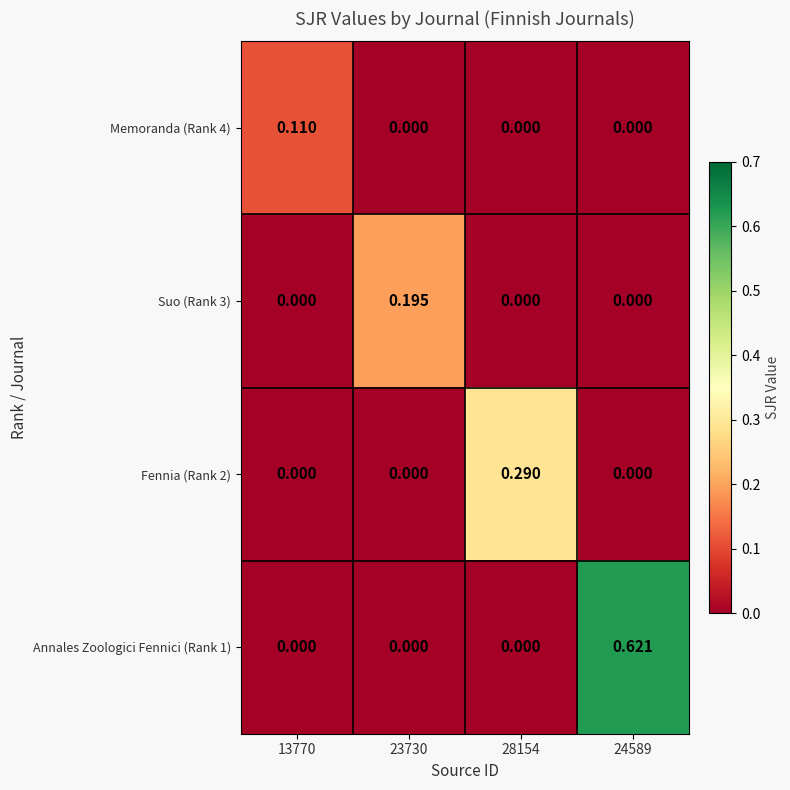

Is the value of Suo (Rank 3) at 23730 greater than the value of Annales Zoologici Fennici (Rank 1) at 24589?

No